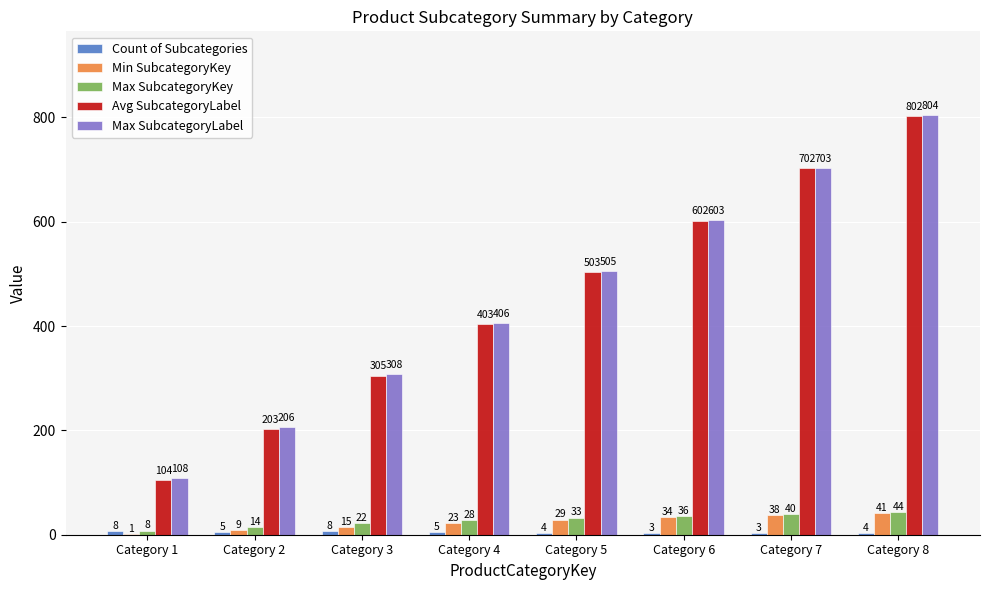

What is the difference between the Max SubcategoryKey values at Category 3 and Category 4?

6